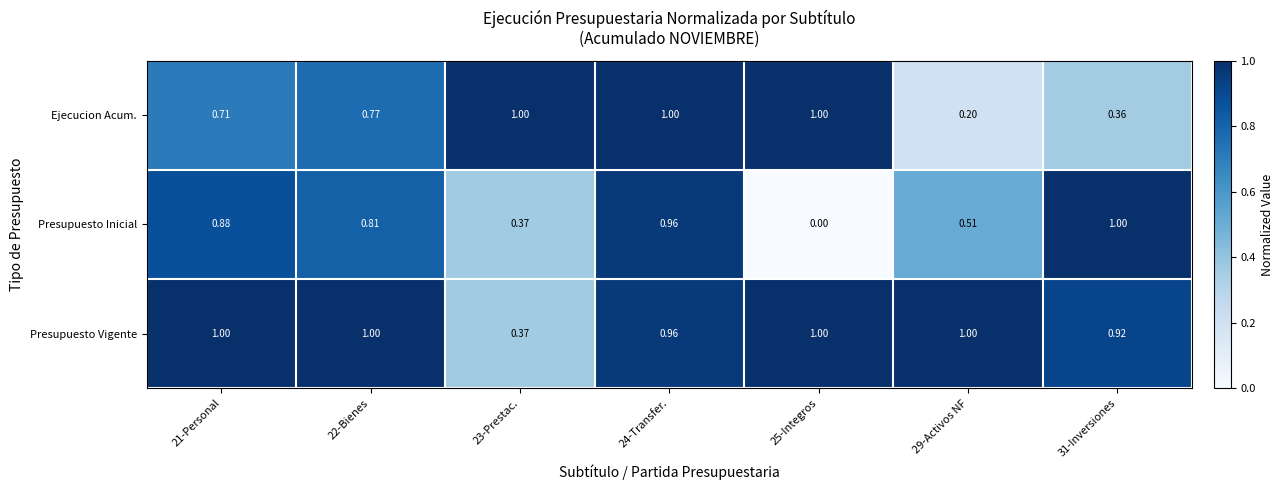

Which series has the largest range (max minus min)?

Presupuesto Inicial